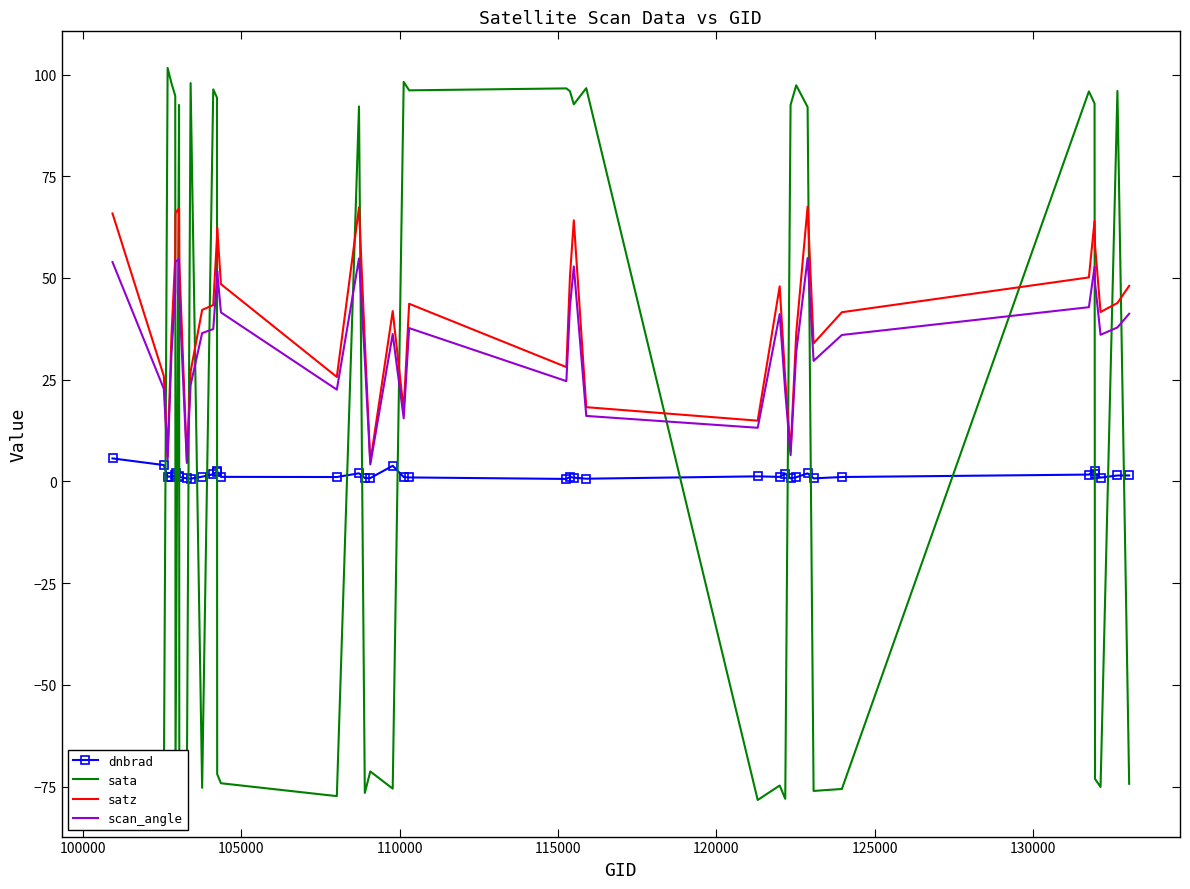

How many values in the satz series are below 43?

20